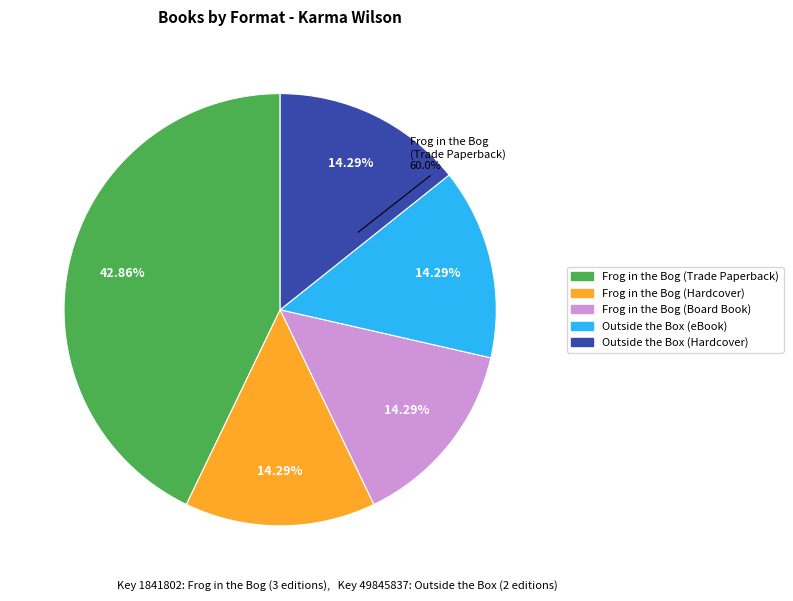

Do 9780689840814 and 9781416980056 together represent more than half of the pie?

No